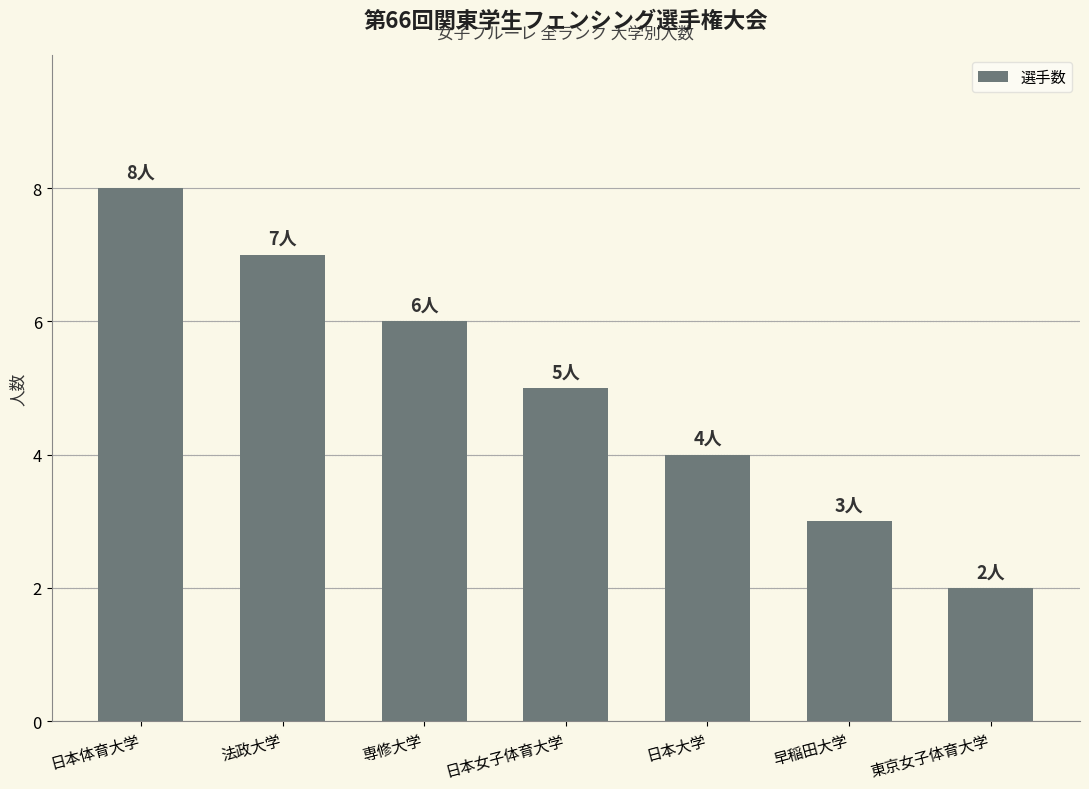

Which label corresponds to the smallest value in the chart?

東京女子体育大学